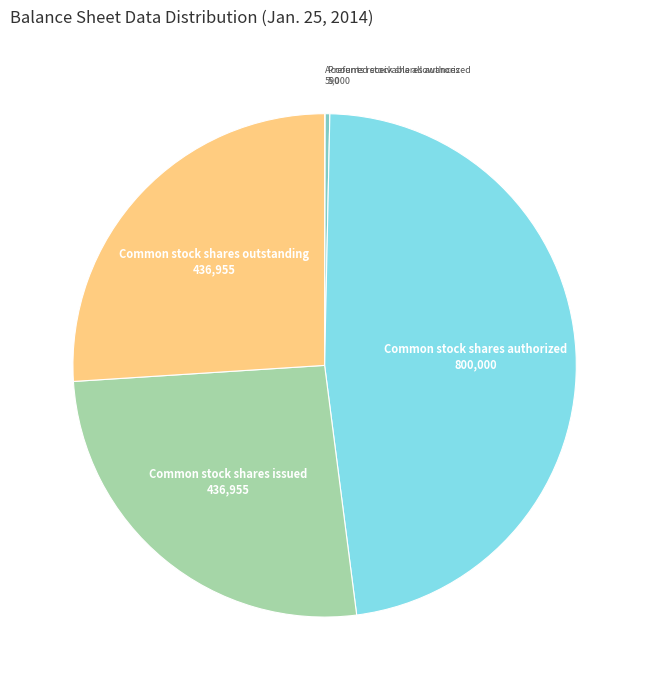

Which slice is the largest?

Common stock shares authorized